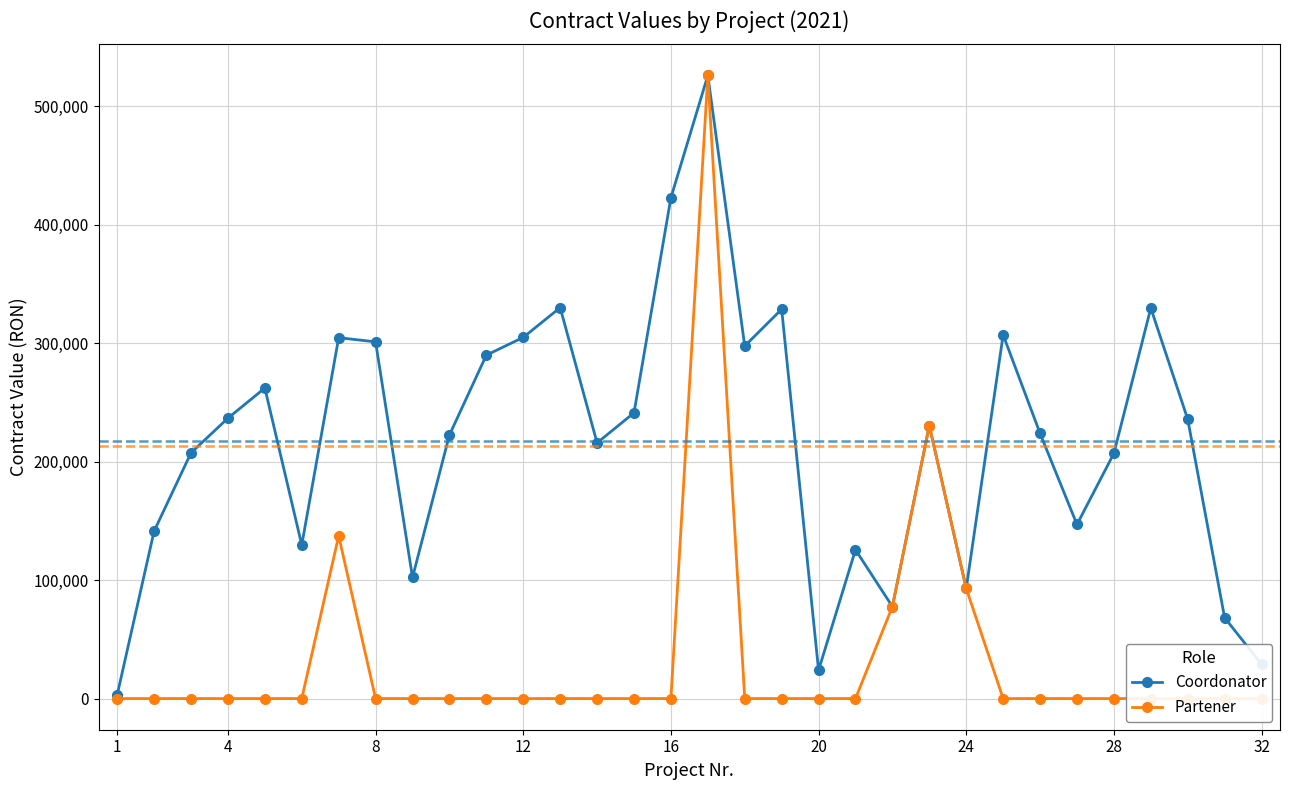

True or false: Partener and Coordonator intersect in this chart.

False